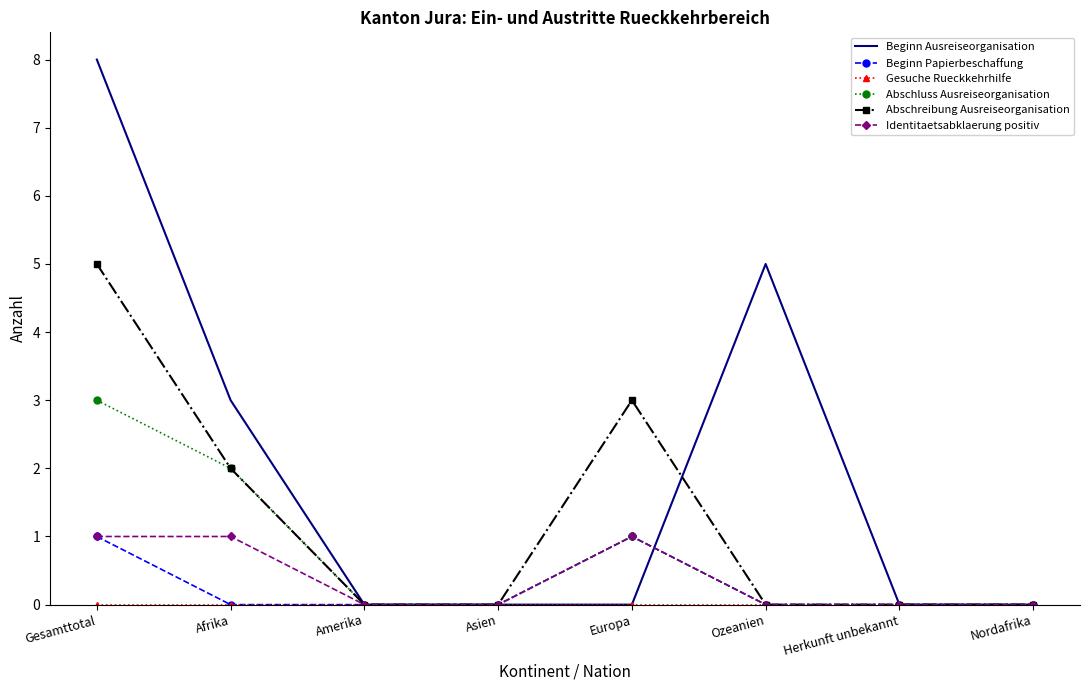

What position from the right is Asien?

5